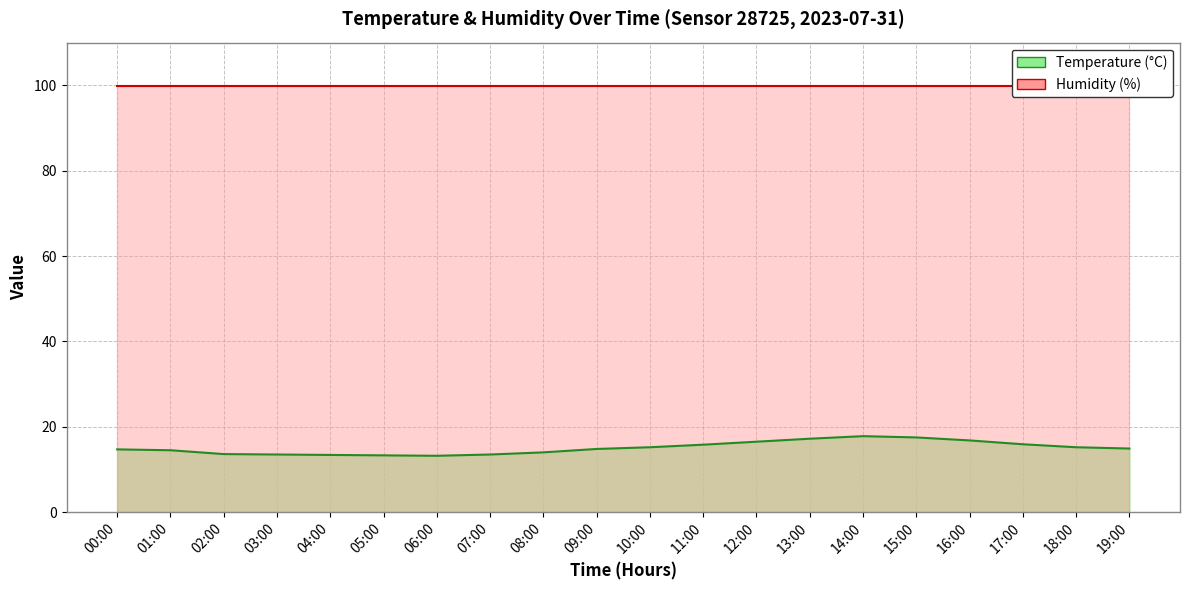

Rank the categories by value from highest to lowest.

14:00, 15:00, 13:00, 16:00, 12:00, 17:00, 11:00, 10:00, 18:00, 19:00, 09:00, 00:00, 01:00, 08:00, 02:00, 03:00, 07:00, 04:00, 05:00, 06:00